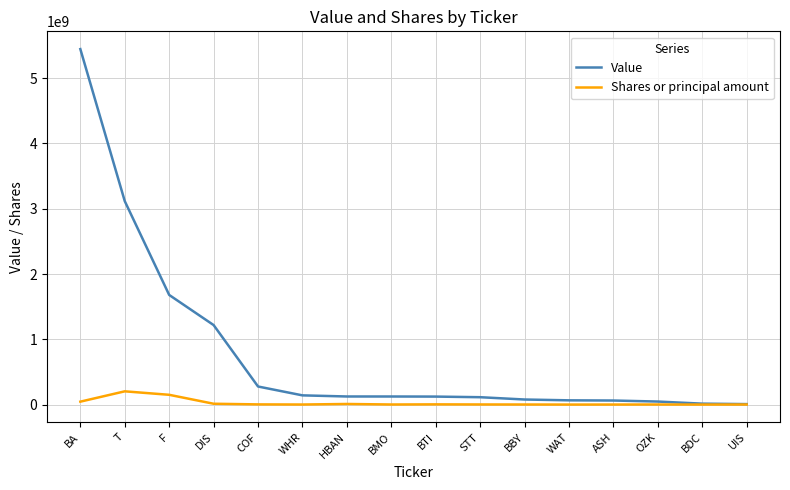

What are all the series names shown in the legend?

Value, Shares or principal amount